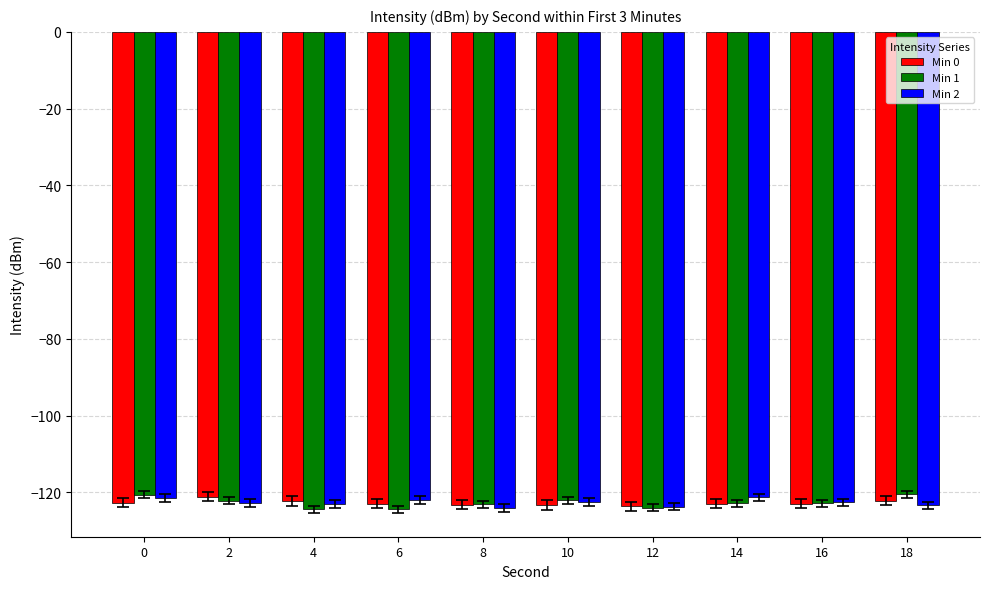

What is the total value across all series at 16?

-368.5